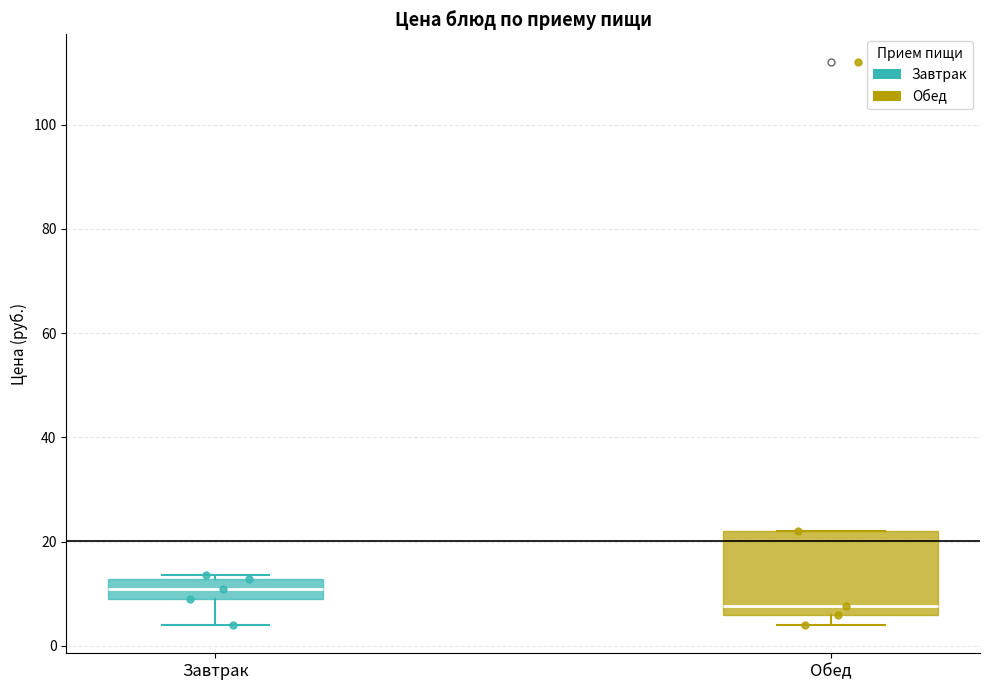

Where does the lower whisker of the box for Завтрак end on the y-axis? The values are not printed on the chart, so give them approximately, as read against the axis.

4